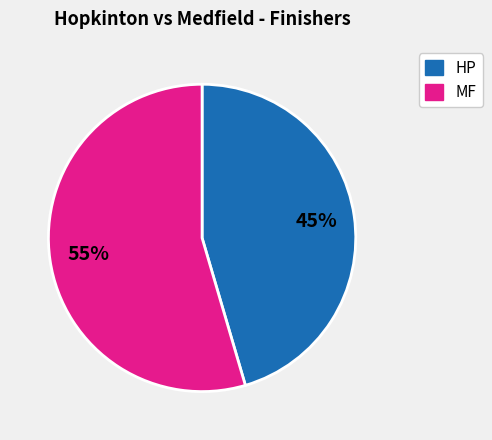

Rank the categories by value from lowest to highest.

HP, MF